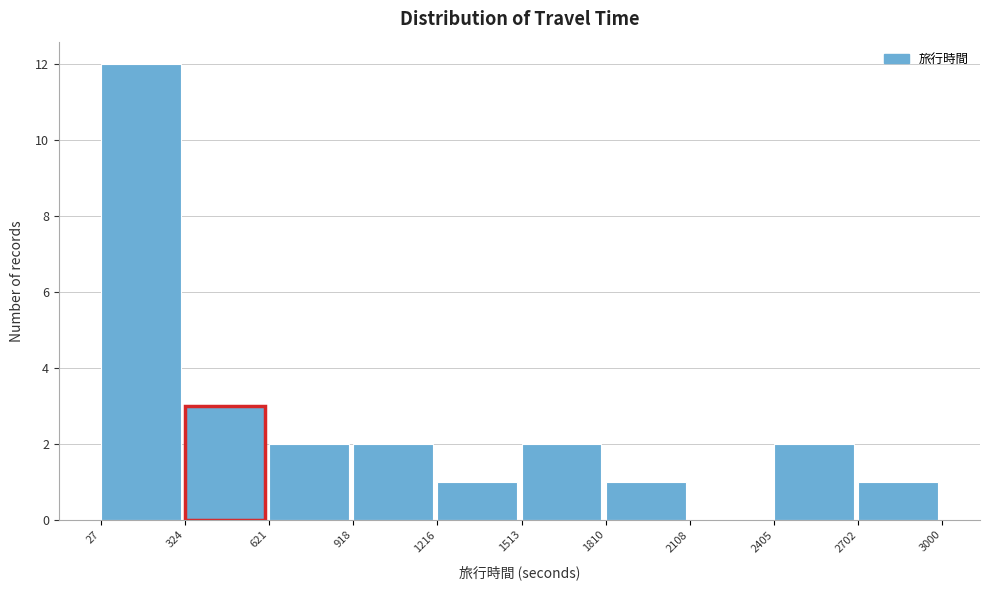

Over which range of the x-axis is the bar tallest?

27 to 324